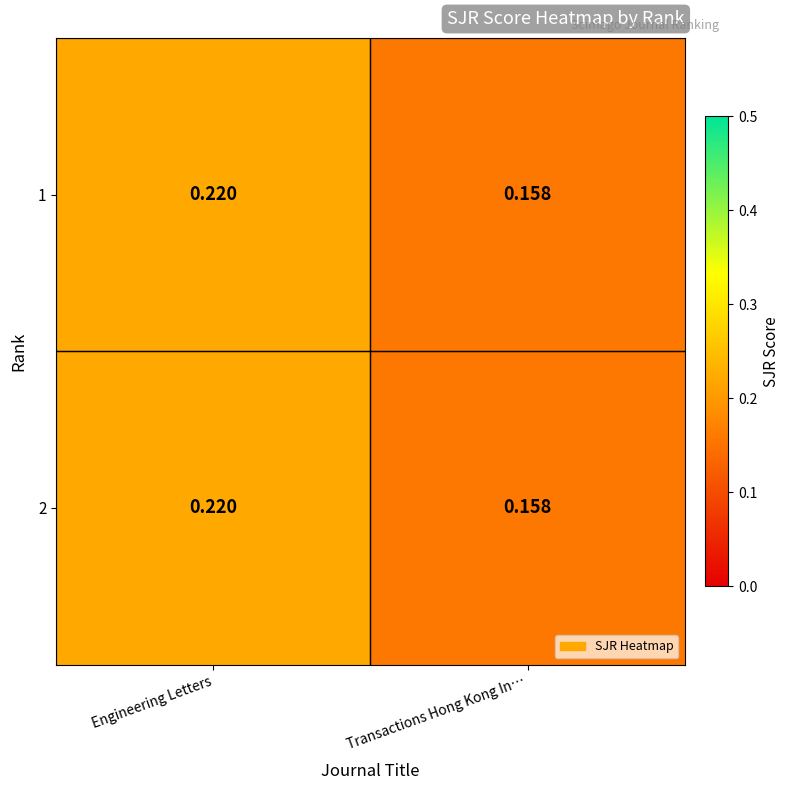

How many distinct data groups are displayed?

2